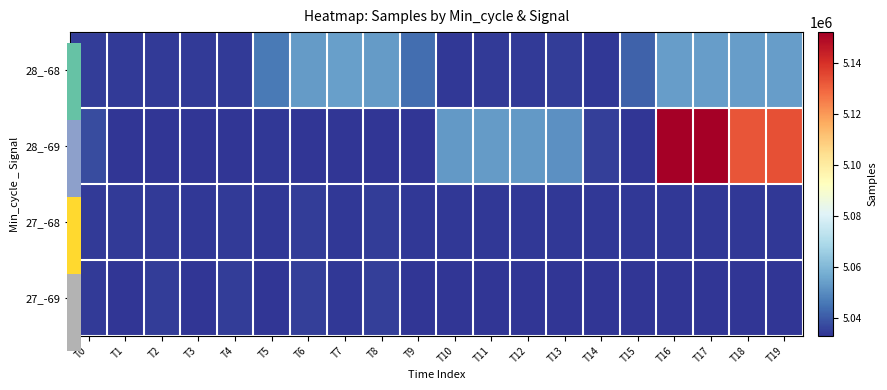

What is the greatest value displayed?

5152057